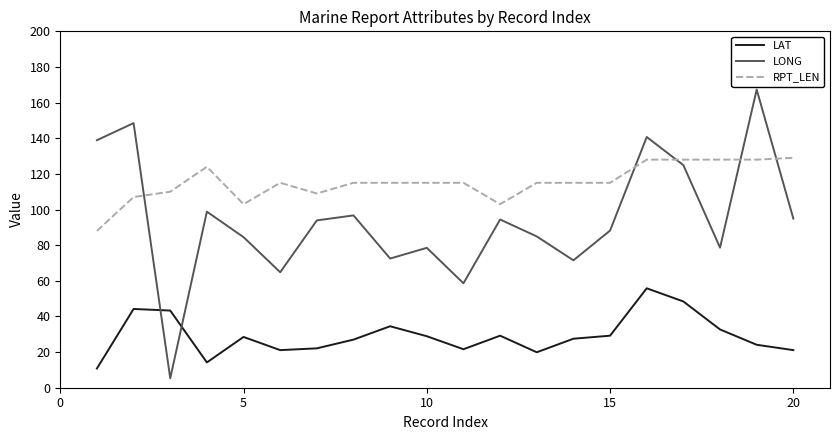

What is the greatest value displayed?

167.3